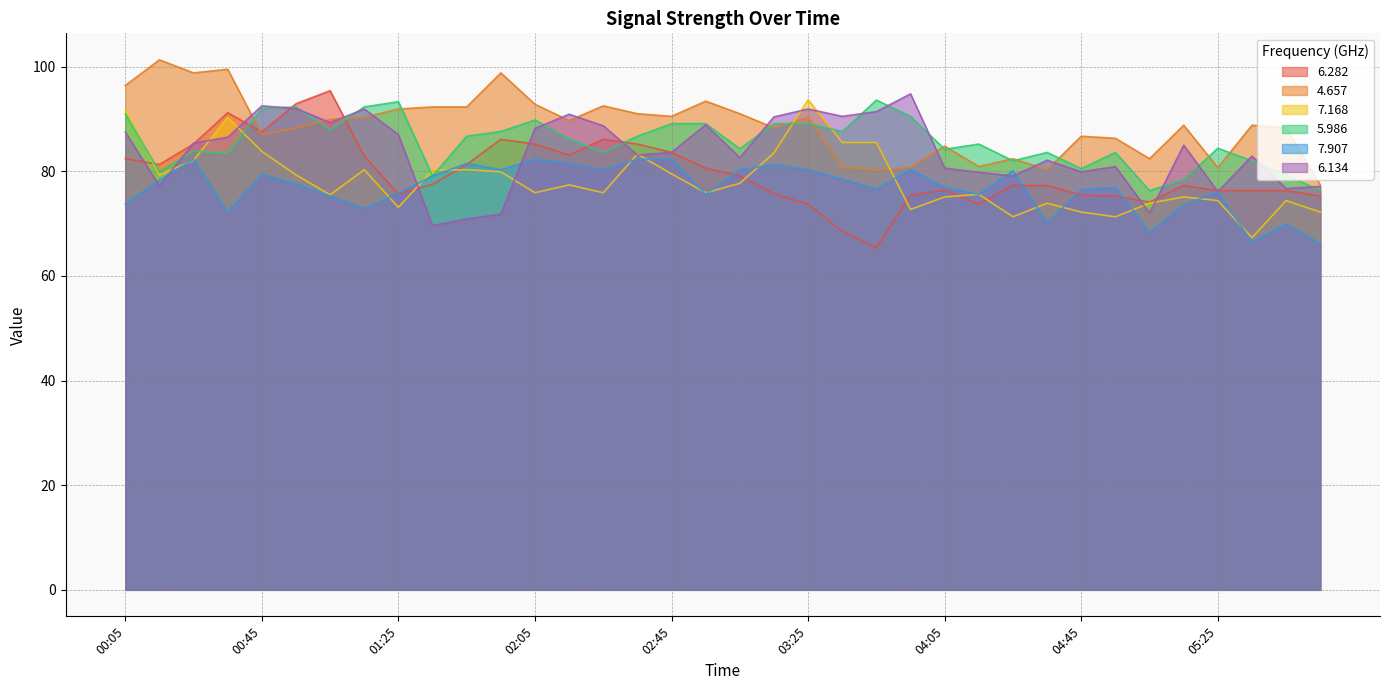

Where is the first local maximum for 5.986?

00:25